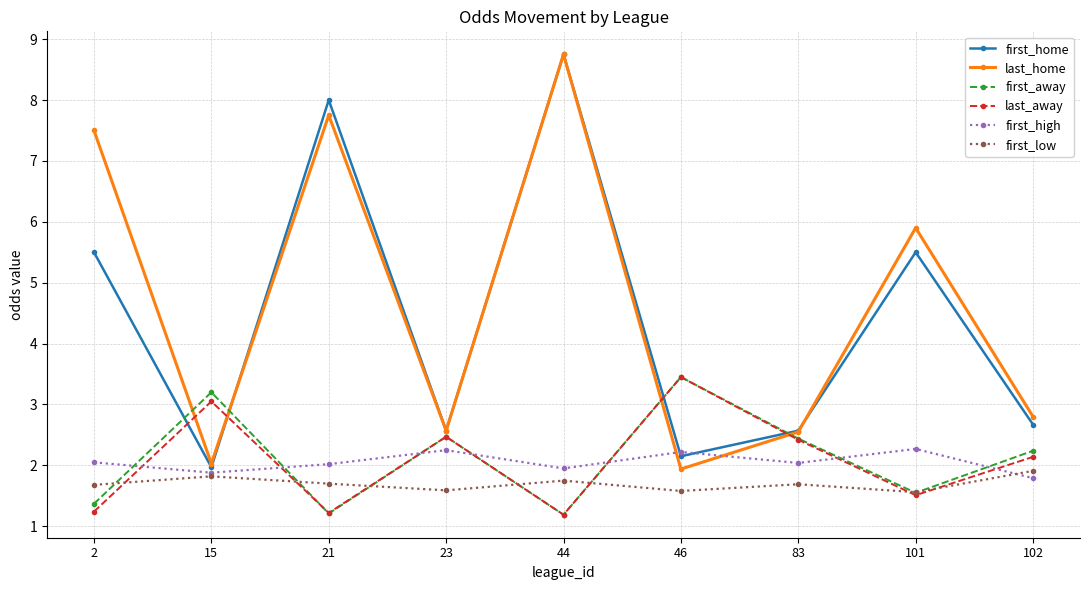

Is the value of first_home at 102 greater than the value of first_low at 83?

Yes